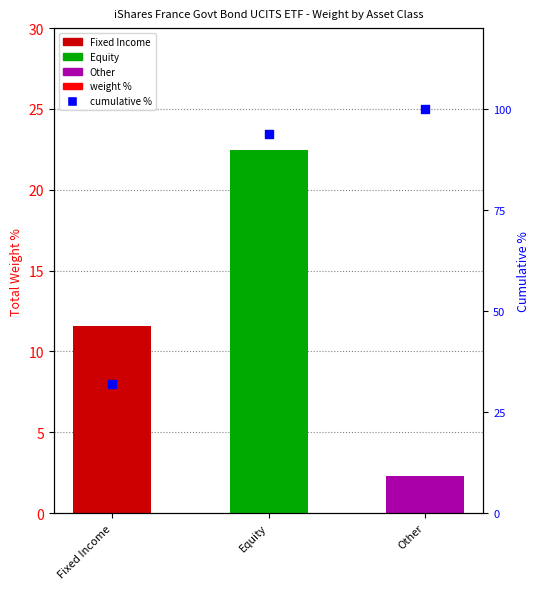

What is the change in value from Fixed Income to Equity?

+61.8